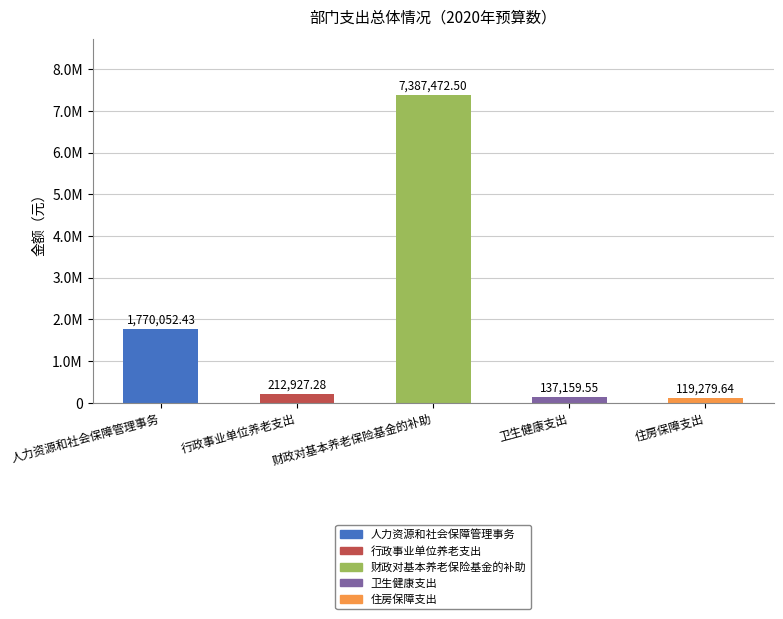

What is the change in value from 财政对基本养老保险基金的补助 to 住房保障支出?

-7268192.9